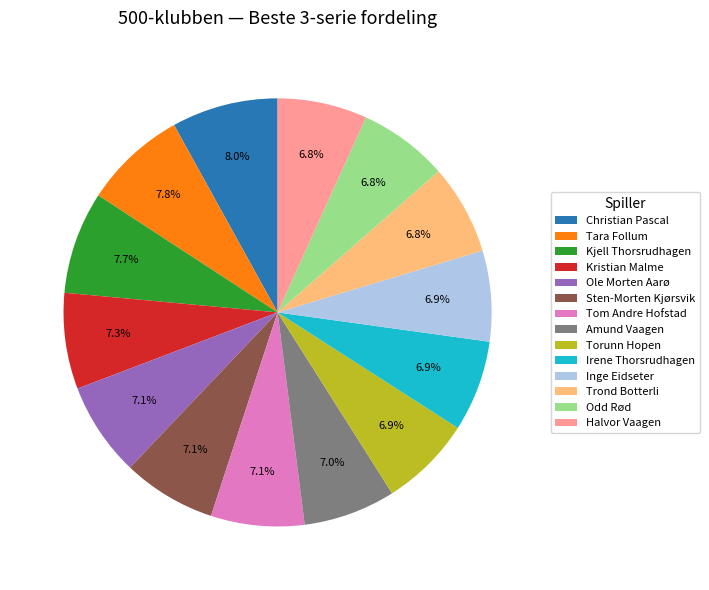

Does Amund Vaagen account for over 50% of the chart?

No